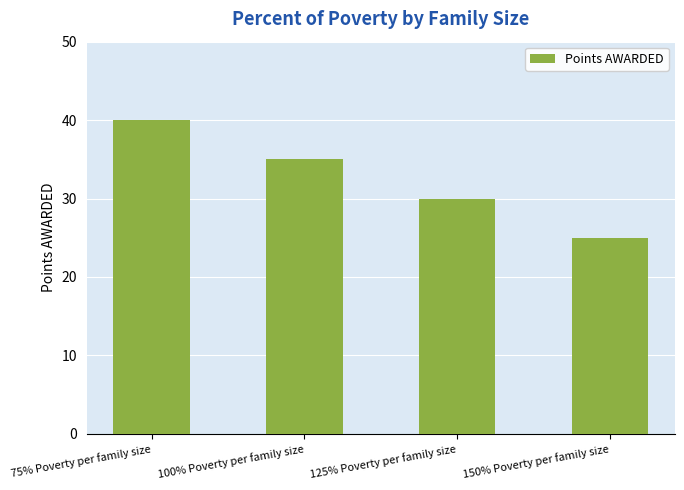

The chart shows a value of 20 at 125% Poverty per family size. True or false?

False